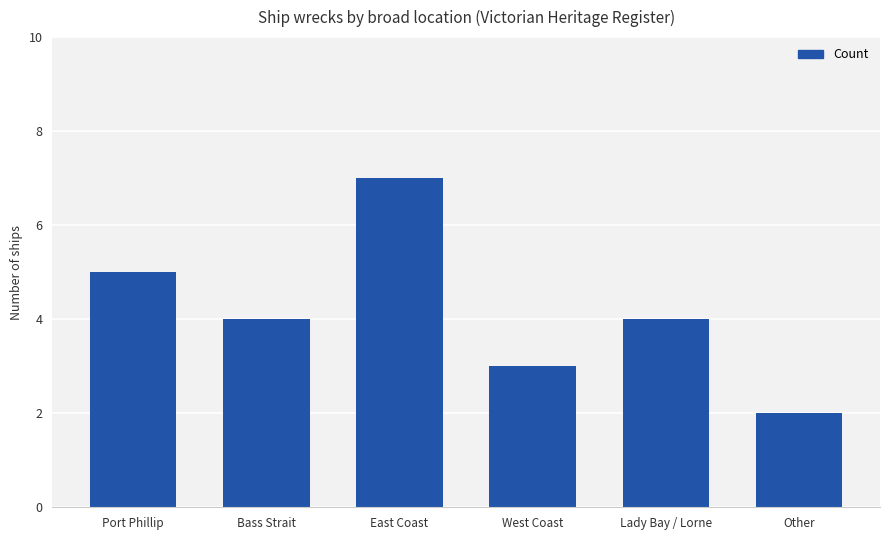

What is the minimum value shown in the chart?

2